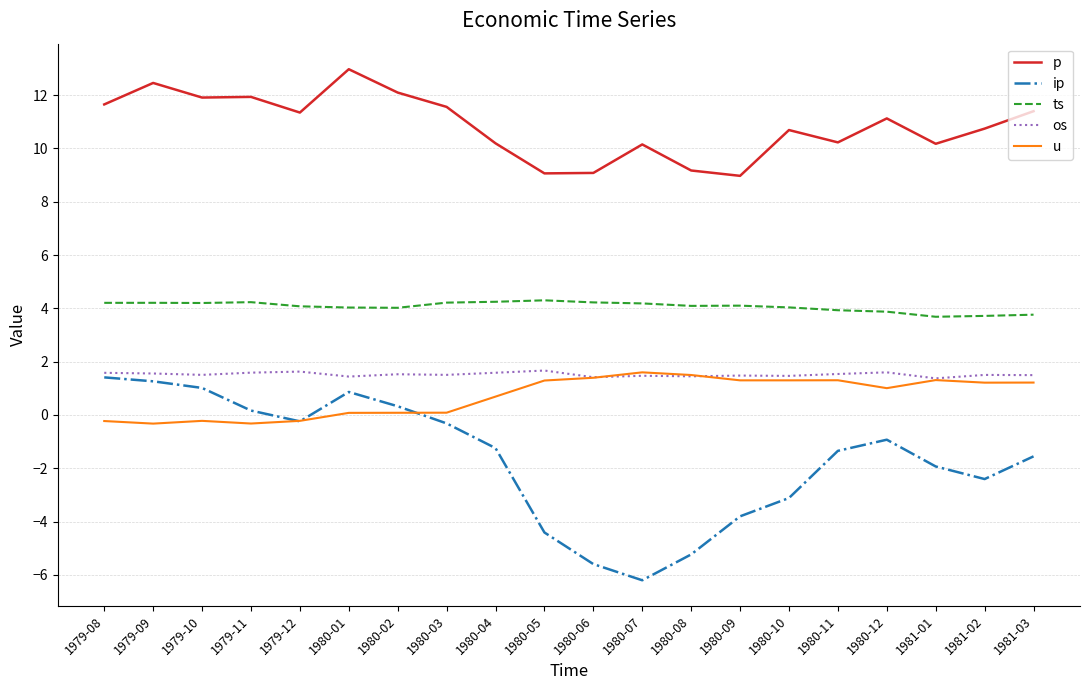

What position from the right is 1980-05?

11